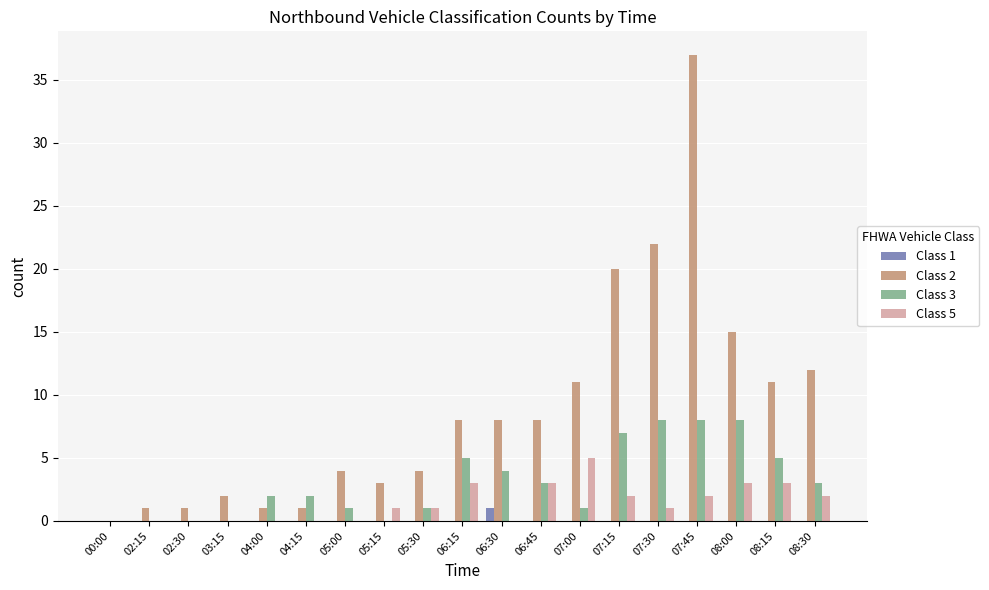

Is it true that Class 5 equals -3 at 00:00?

False